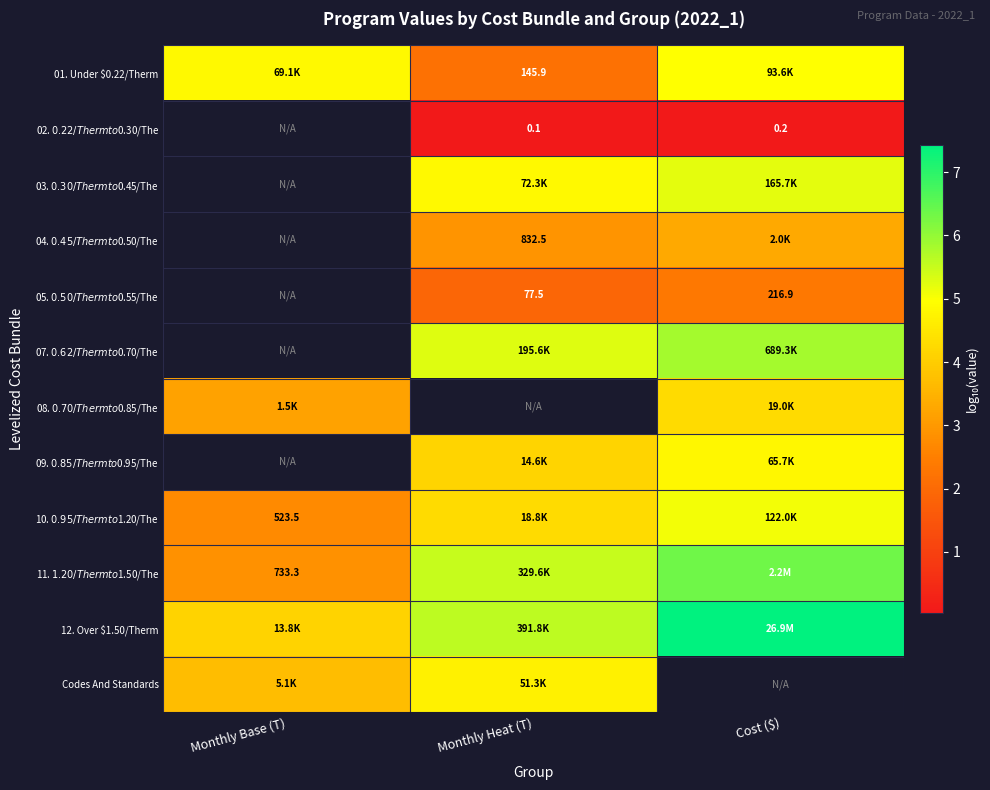

The 05. $0.50/Therm to $0.55/The series shows 2.3 at Cost ($). True or false?

True